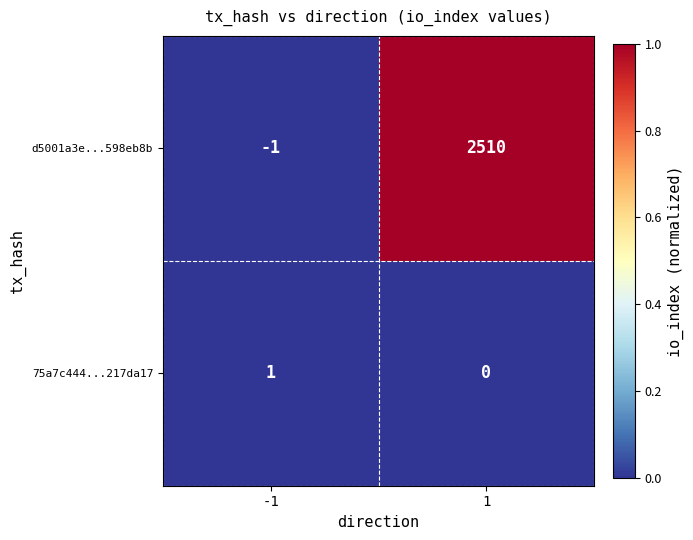

List the series in order of their peak value, lowest first.

75a7c444...217da17, d5001a3e...598eb8b